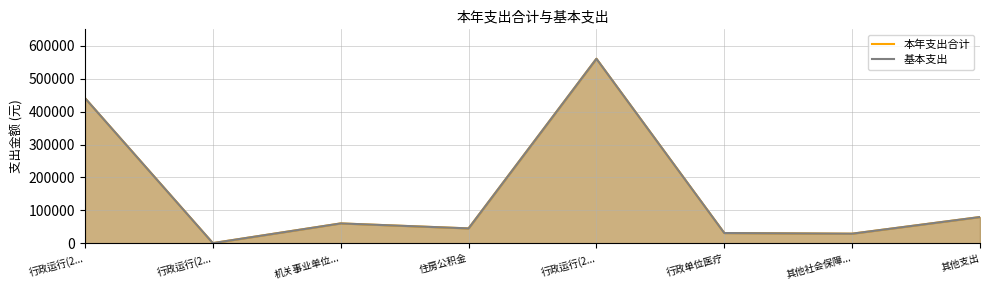

What is the sum of the 本年支出合计 values at 住房公积金 and 机关事业单位...?

105905.8